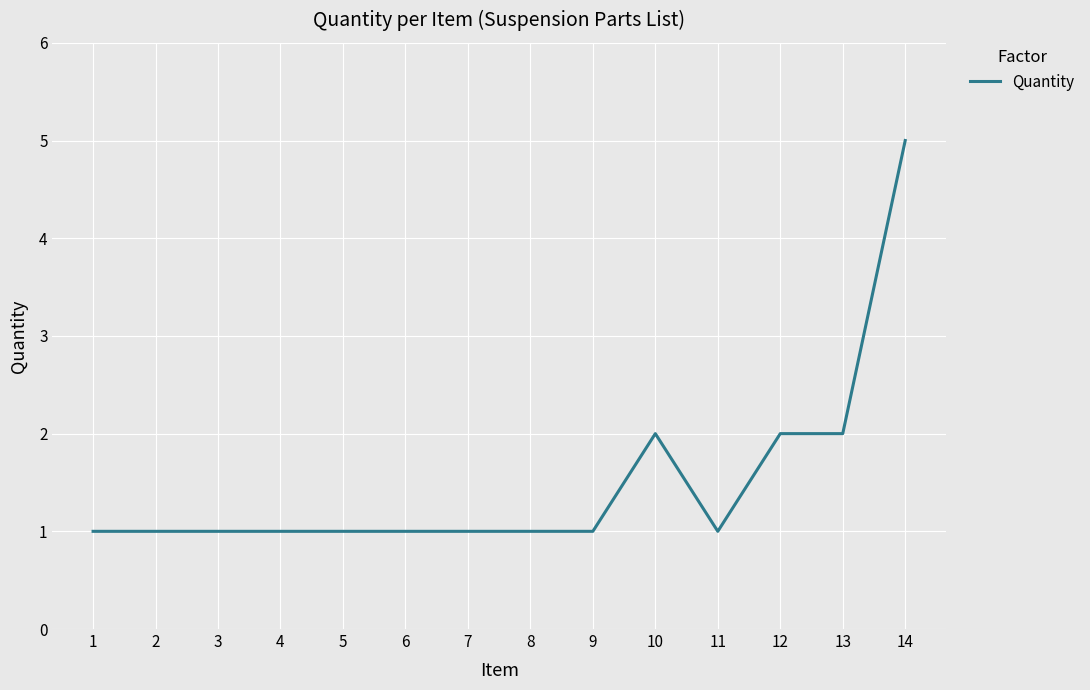

What value does the data have at 13?

2